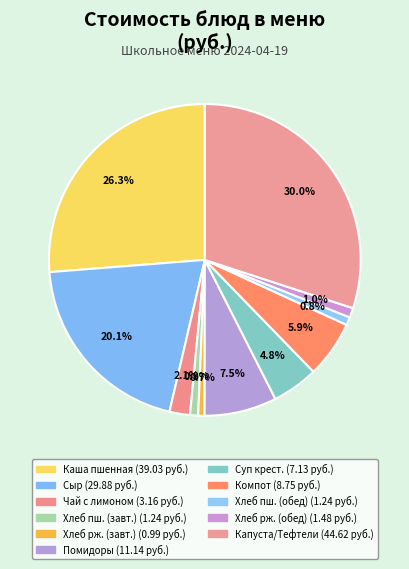

Count the number of slices in the pie.

11